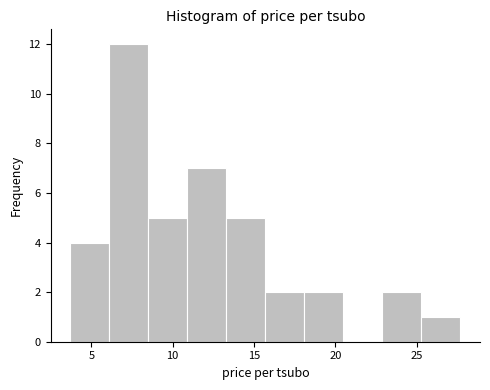

What is the height of the bar covering 25.3 to 27.7 on the x-axis? Neither the bar edges nor the heights are printed on the chart, so give them approximately, as read against the axes.

1